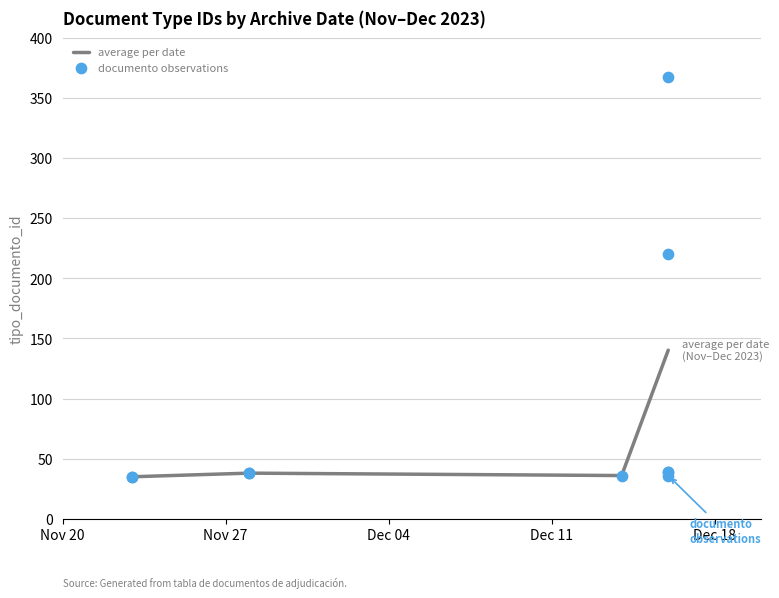

What is the lowest value of the average per date series?

35.0